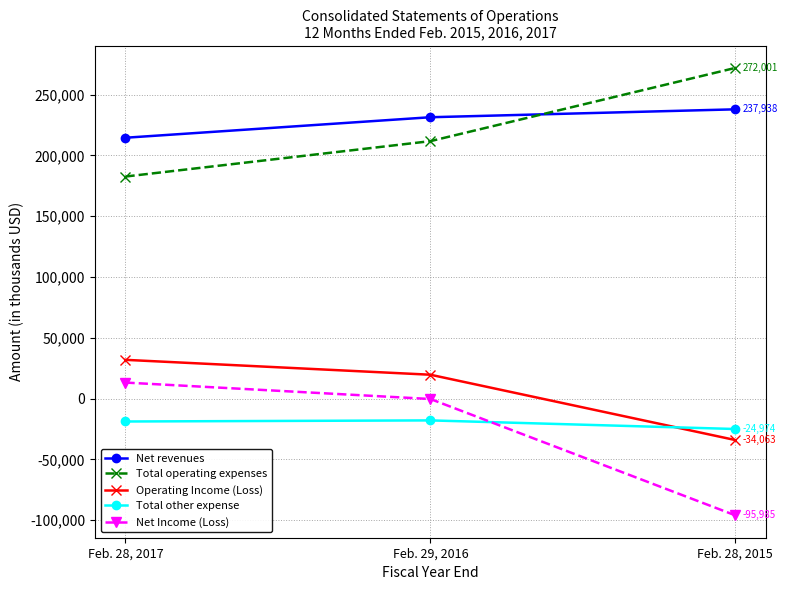

What is the sum of the Total other expense values at Feb. 29, 2016 and Feb. 28, 2017?

-36697